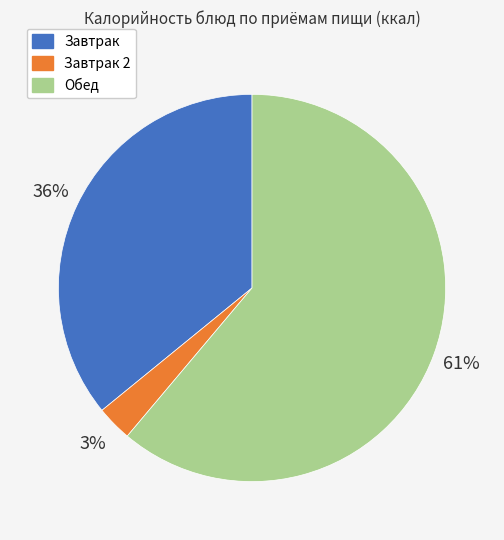

Which slice is the smallest?

Завтрак 2